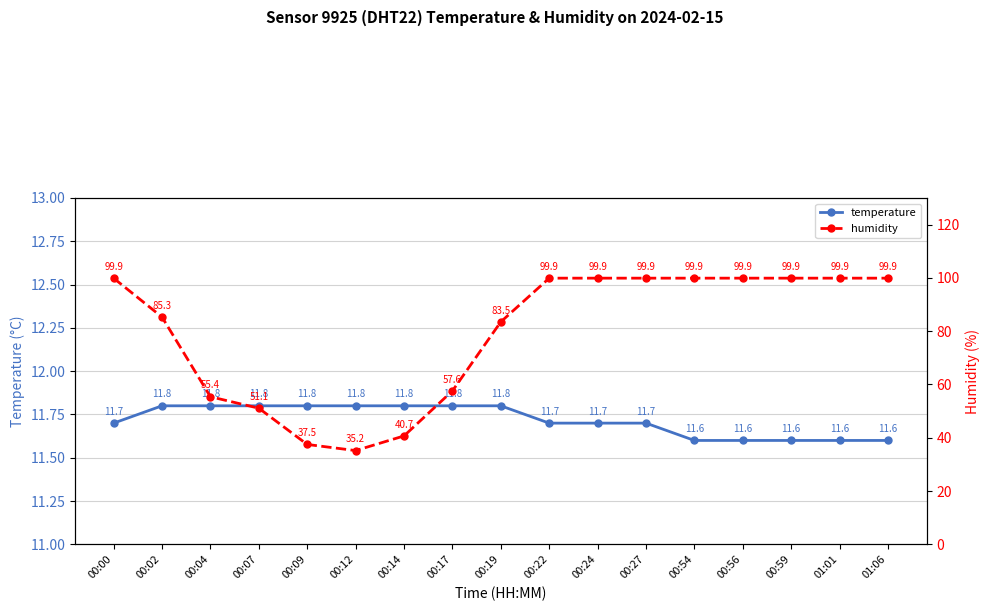

At which label does temperature reach its peak?

00:02